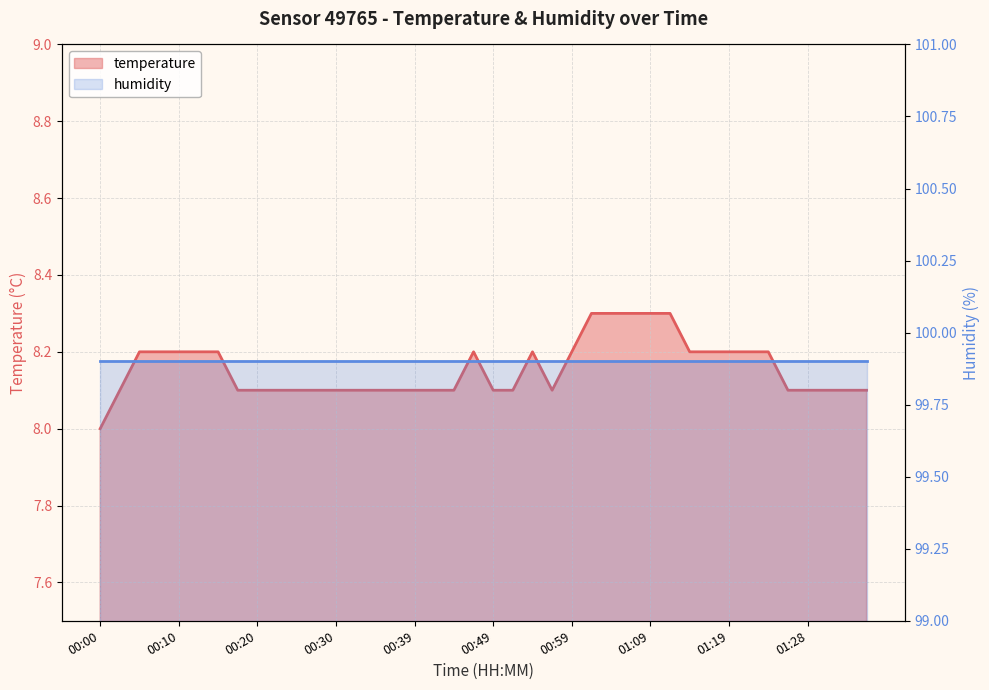

Which category has the lowest value across all series?

00:00